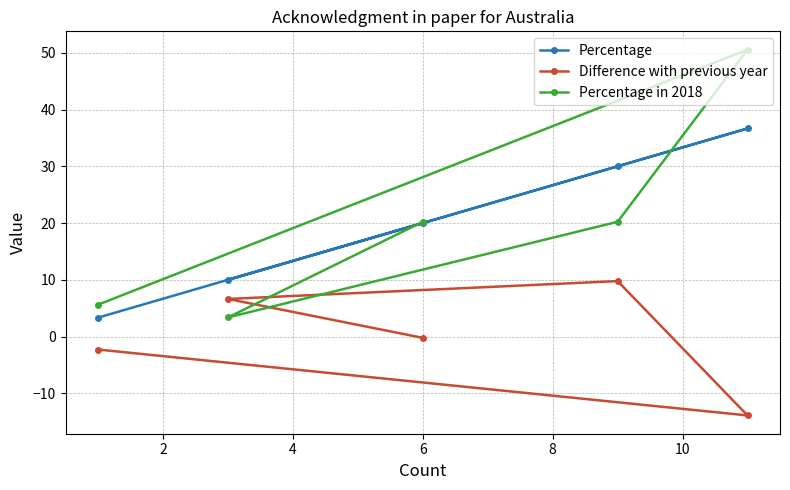

How many distinct data groups are displayed?

3